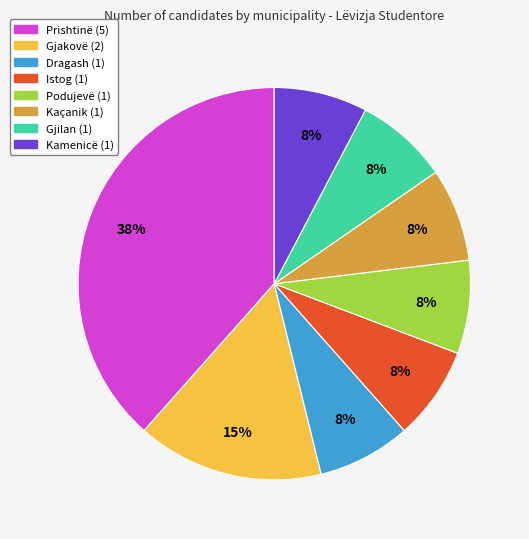

How many segments does this pie chart have?

8